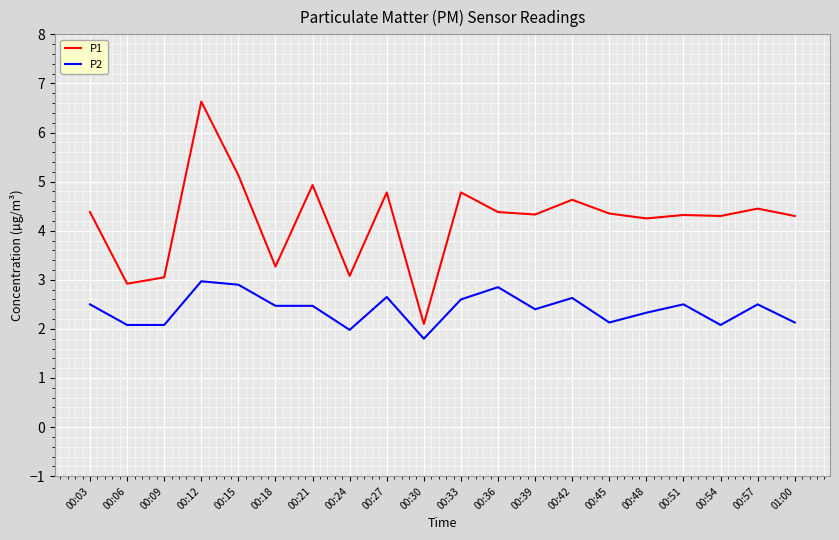

Is it true that P1 equals 4.3 at 01:00?

True